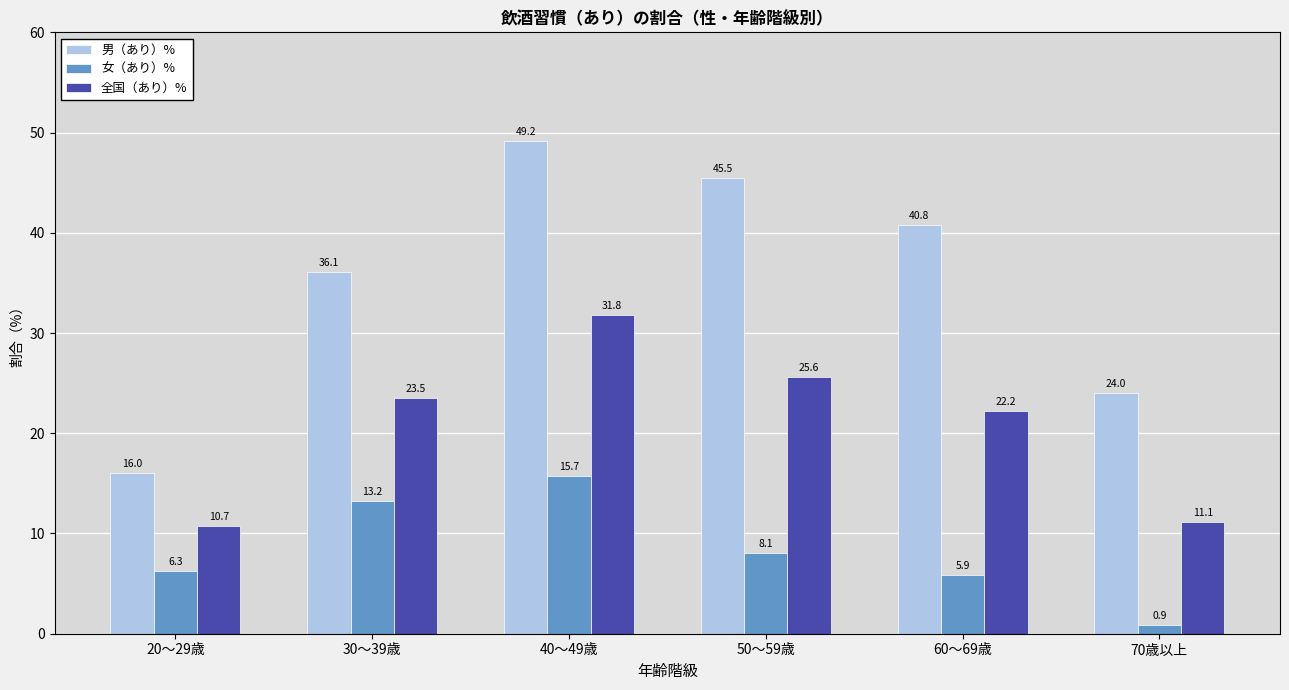

Where is 男（あり）% nearest to the value 32?

30～39歳